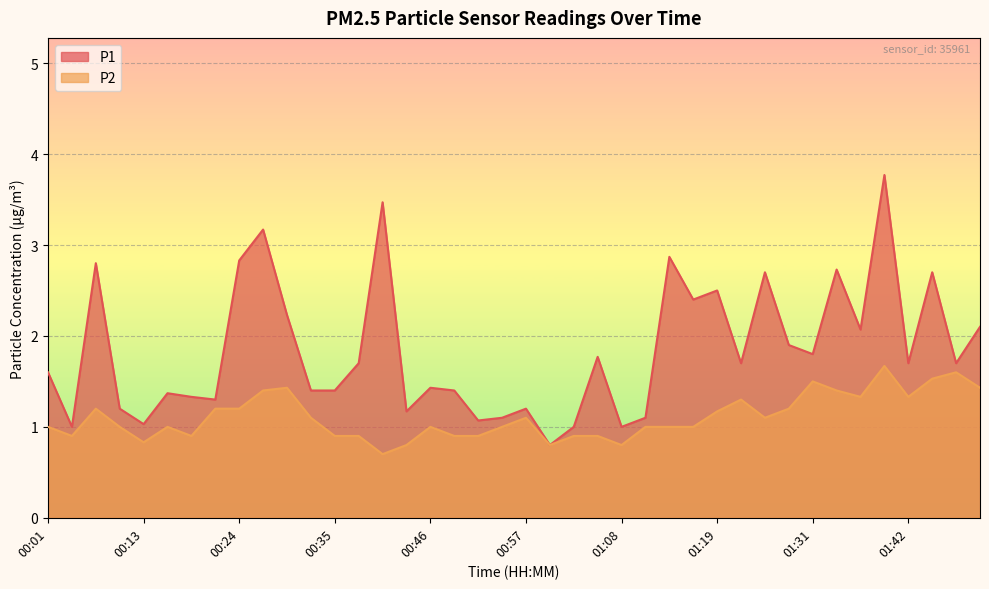

Reading left to right, extract all data points from this chart.

P1: 00:01=1.6	00:04=1.0	00:07=2.8	00:10=1.2	00:13=1.0	00:16=1.4	00:18=1.3	00:21=1.3	00:24=2.8	00:27=3.2	00:29=2.2	00:32=1.4	00:35=1.4	00:38=1.7	00:40=3.5	00:43=1.2	00:46=1.4	00:49=1.4	00:52=1.1	00:54=1.1	00:57=1.2	01:00=0.8	01:03=1.0	01:05=1.8	01:08=1.0	01:11=1.1	01:14=2.9	01:17=2.4	01:19=2.5	01:22=1.7	01:25=2.7	01:28=1.9	01:31=1.8	01:33=2.7	01:36=2.1	01:39=3.8	01:42=1.7	01:45=2.7	01:47=1.7	01:50=2.1
P2: 00:01=1.0	00:04=0.9	00:07=1.2	00:10=1.0	00:13=0.8	00:16=1.0	00:18=0.9	00:21=1.2	00:24=1.2	00:27=1.4	00:29=1.4	00:32=1.1	00:35=0.9	00:38=0.9	00:40=0.7	00:43=0.8	00:46=1.0	00:49=0.9	00:52=0.9	00:54=1.0	00:57=1.1	01:00=0.8	01:03=0.9	01:05=0.9	01:08=0.8	01:11=1.0	01:14=1.0	01:17=1.0	01:19=1.2	01:22=1.3	01:25=1.1	01:28=1.2	01:31=1.5	01:33=1.4	01:36=1.3	01:39=1.7	01:42=1.3	01:45=1.5	01:47=1.6	01:50=1.4